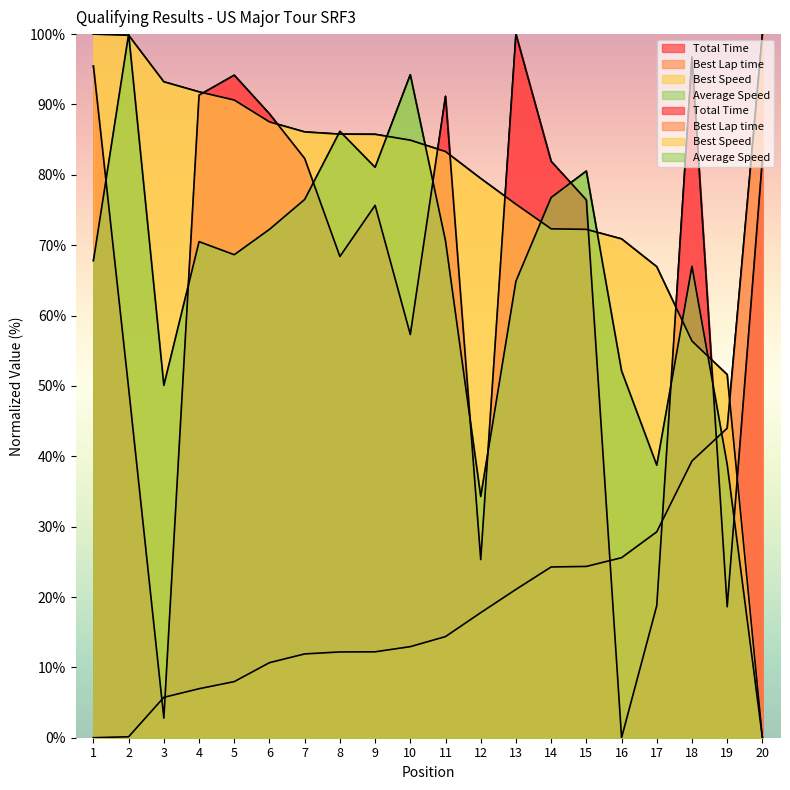

How many data points does each series have?

20